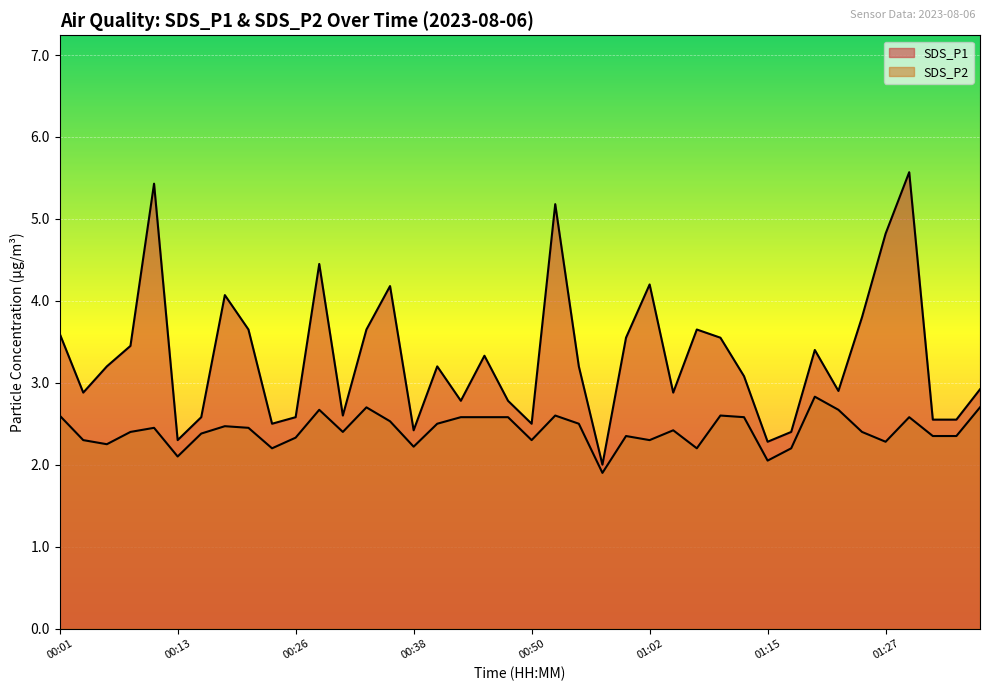

True or false: SDS_P1 and SDS_P2 intersect in this chart.

False